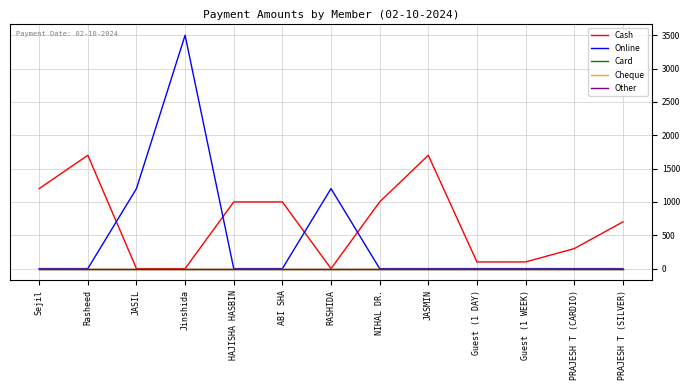

Reading left to right, what are all the values shown in this chart?

Cash: Sejil=1200	Rasheed=1700	JASIL=0	Jinshida=0	HAJISHA HASBIN=1000	ABI SHA=1000	RASHIDA=0	NIHAL DR.=1000	JASMIN=1700	Guest (1 DAY)=100	Guest (1 WEEK)=100	PRAJESH T (CARDIO)=300	PRAJESH T (SILVER)=700
Online: Sejil=0	Rasheed=0	JASIL=1200	Jinshida=3500	HAJISHA HASBIN=0	ABI SHA=0	RASHIDA=1200	NIHAL DR.=0	JASMIN=0	Guest (1 DAY)=0	Guest (1 WEEK)=0	PRAJESH T (CARDIO)=0	PRAJESH T (SILVER)=0
Card: Sejil=0	Rasheed=0	JASIL=0	Jinshida=0	HAJISHA HASBIN=0	ABI SHA=0	RASHIDA=0	NIHAL DR.=0	JASMIN=0	Guest (1 DAY)=0	Guest (1 WEEK)=0	PRAJESH T (CARDIO)=0	PRAJESH T (SILVER)=0
Cheque: Sejil=0	Rasheed=0	JASIL=0	Jinshida=0	HAJISHA HASBIN=0	ABI SHA=0	RASHIDA=0	NIHAL DR.=0	JASMIN=0	Guest (1 DAY)=0	Guest (1 WEEK)=0	PRAJESH T (CARDIO)=0	PRAJESH T (SILVER)=0
Other: Sejil=0	Rasheed=0	JASIL=0	Jinshida=0	HAJISHA HASBIN=0	ABI SHA=0	RASHIDA=0	NIHAL DR.=0	JASMIN=0	Guest (1 DAY)=0	Guest (1 WEEK)=0	PRAJESH T (CARDIO)=0	PRAJESH T (SILVER)=0